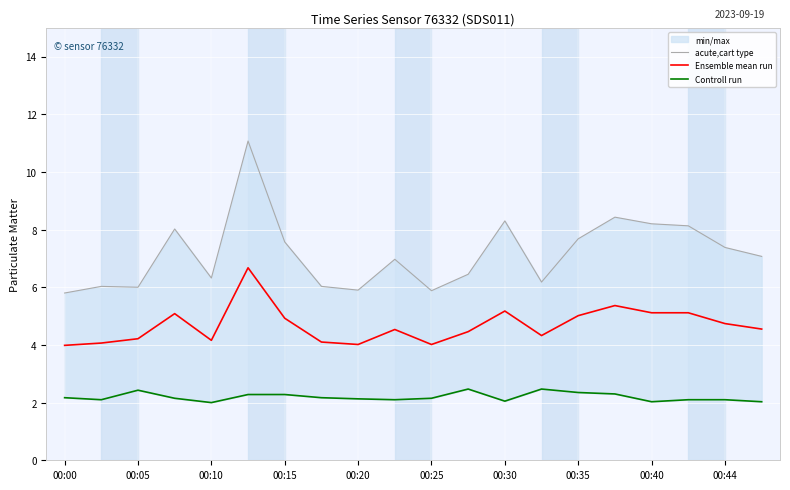

The Ensemble mean run series shows 6.7 at 00:44. True or false?

False